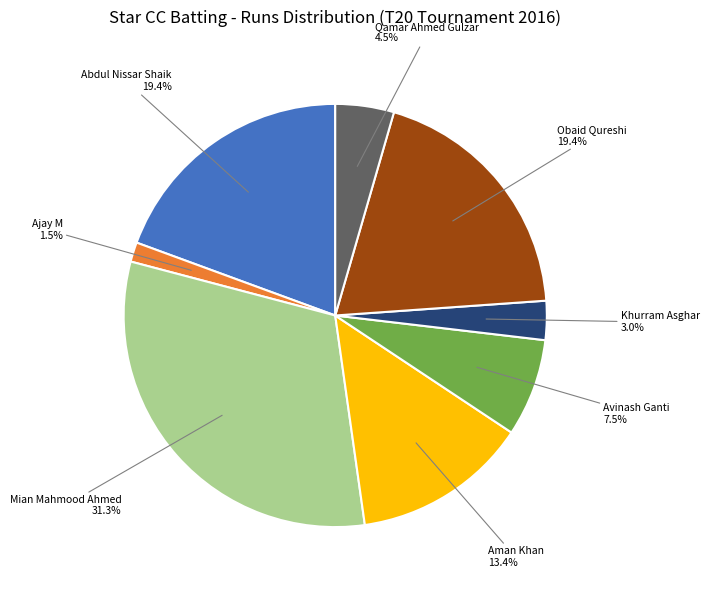

Which slice is the smallest?

Ajay M